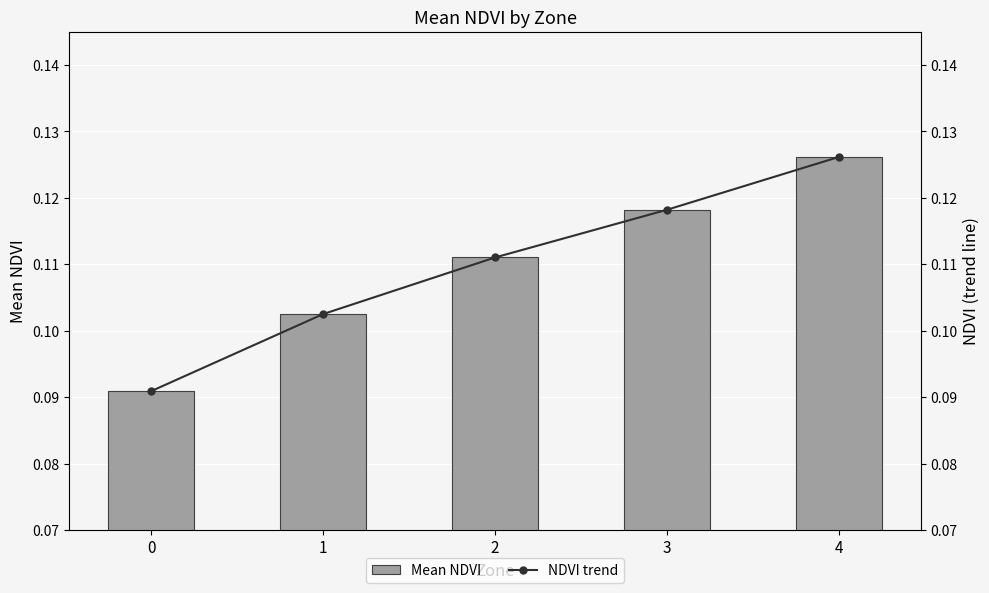

Which series has the widest spread of values?

Mean NDVI